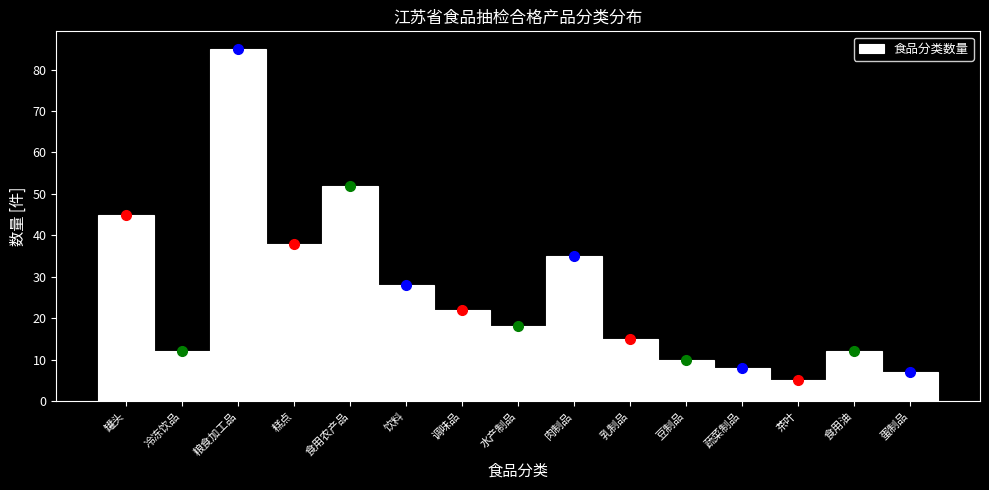

Reading left to right, list all the values displayed in this chart.

罐头=45	冷冻饮品=12	粮食加工品=85	糕点=38	食用农产品=52	饮料=28	调味品=22	水产制品=18	肉制品=35	乳制品=15	豆制品=10	蔬菜制品=8	茶叶=5	食用油=12	蛋制品=7